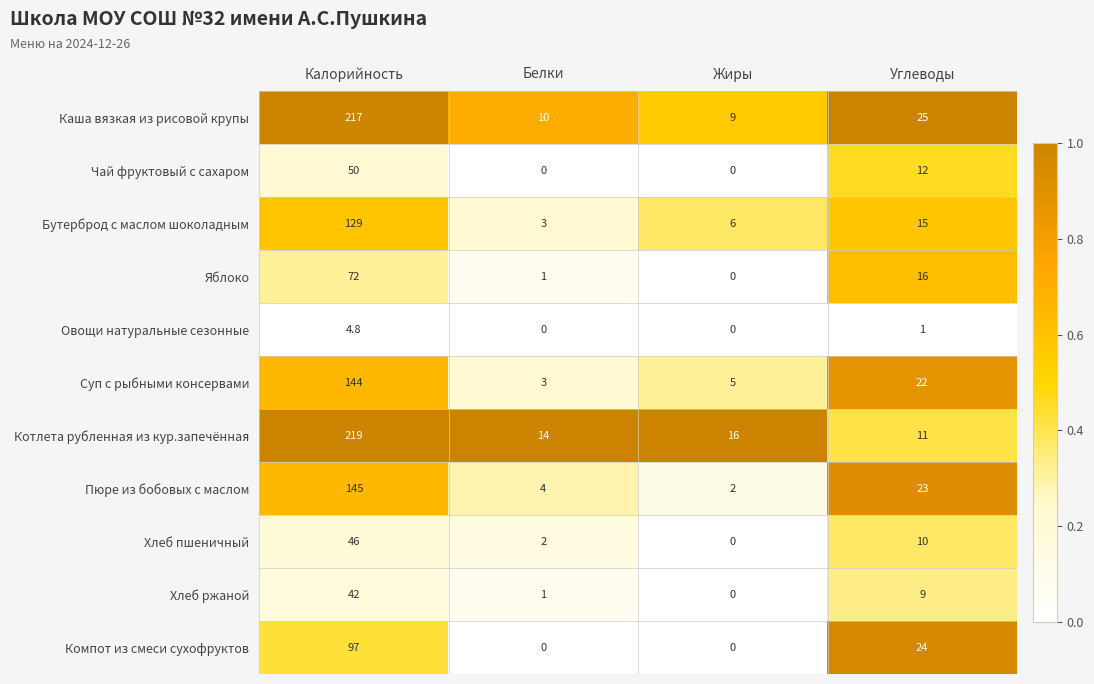

The Хлеб ржаной series shows 0.6 at Белки. True or false?

False